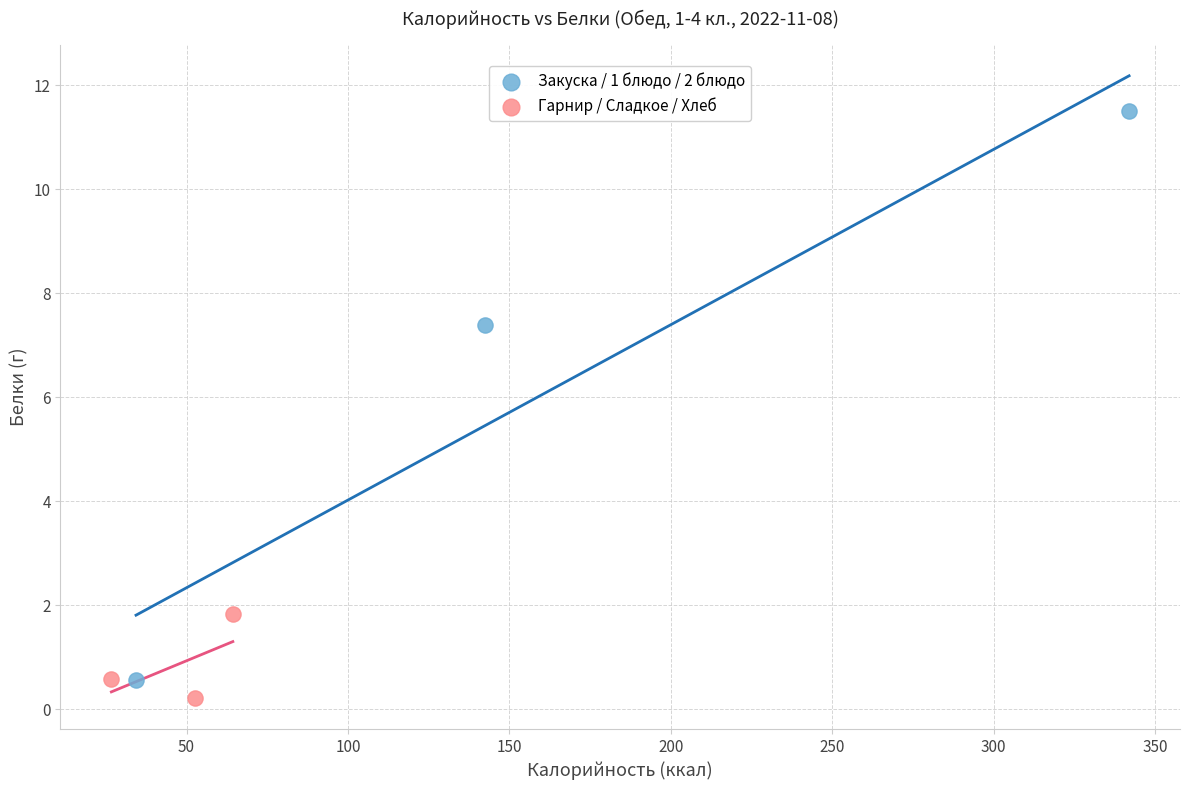

Which series contains the highest Y value?

Закуска / 1 блюдо / 2 блюдо